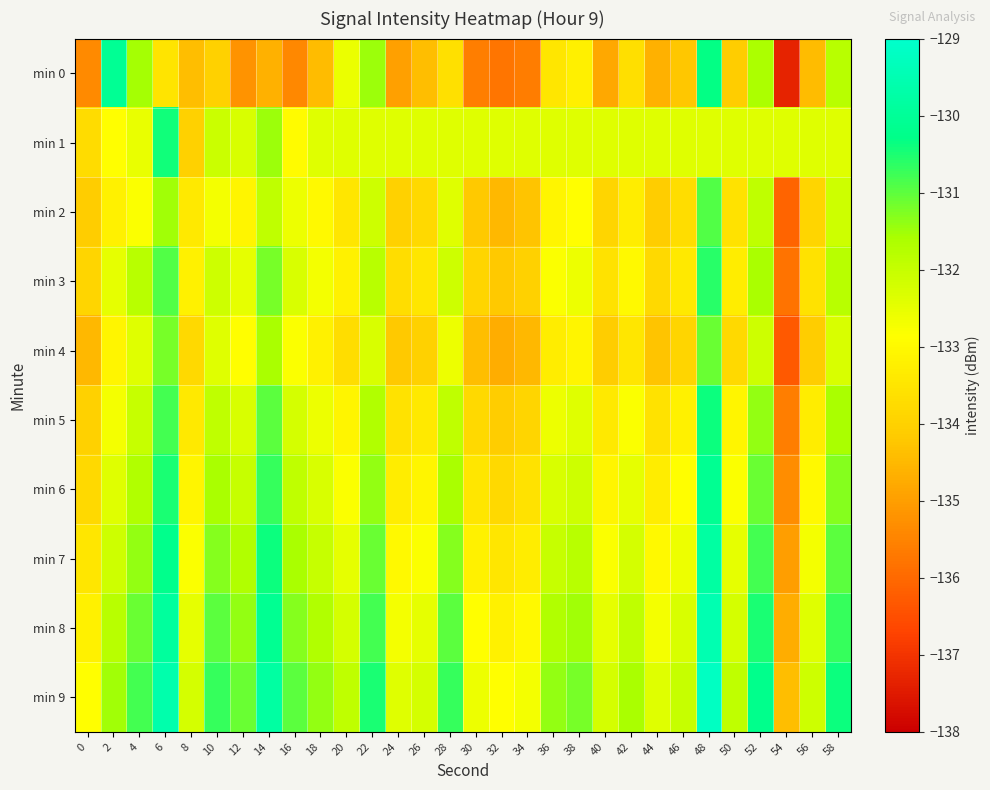

What is the total value across all series at 54?

-1352.9